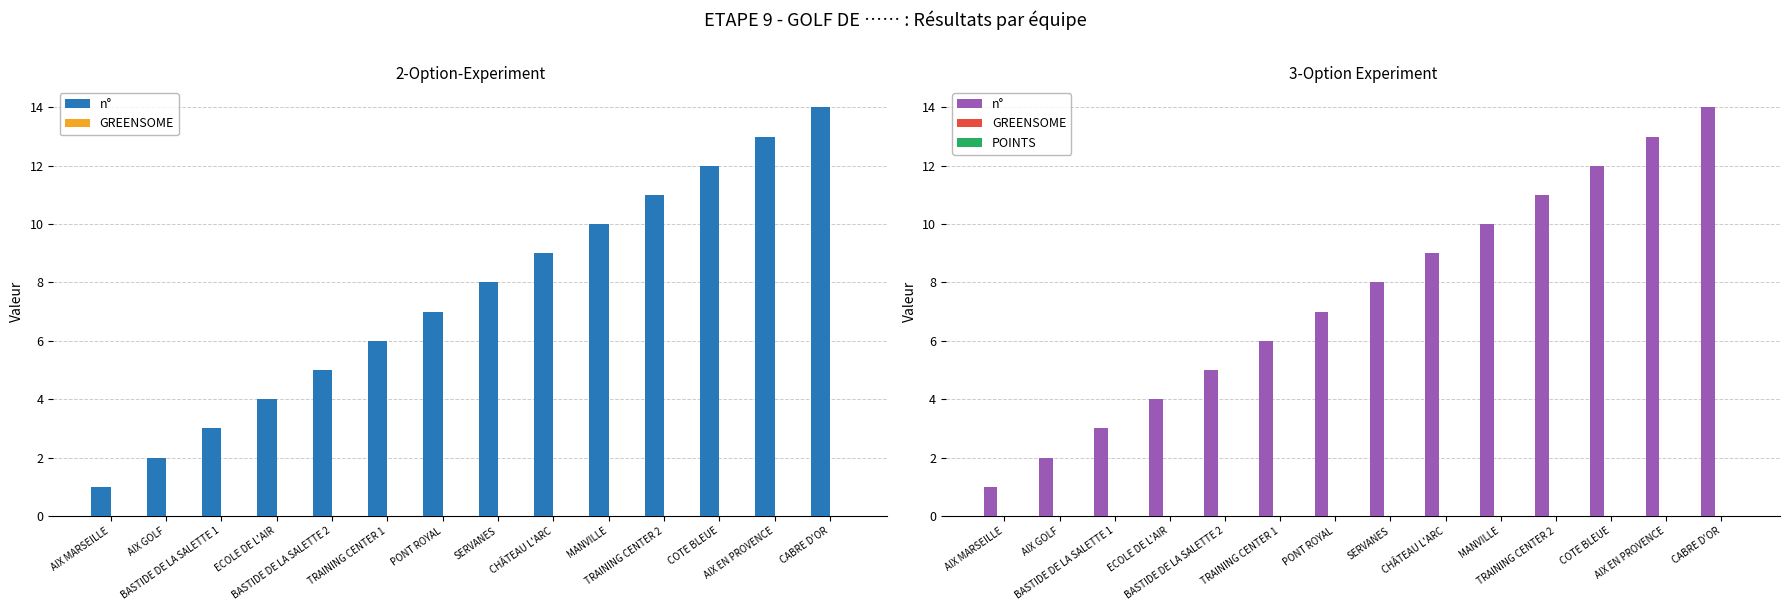

Count the number of data series in this chart.

3